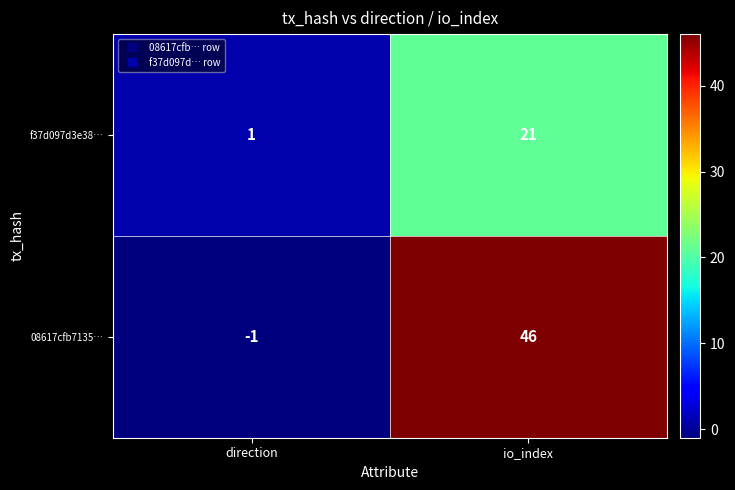

What is the sum of the 08617cfb7135… values at direction and io_index?

45